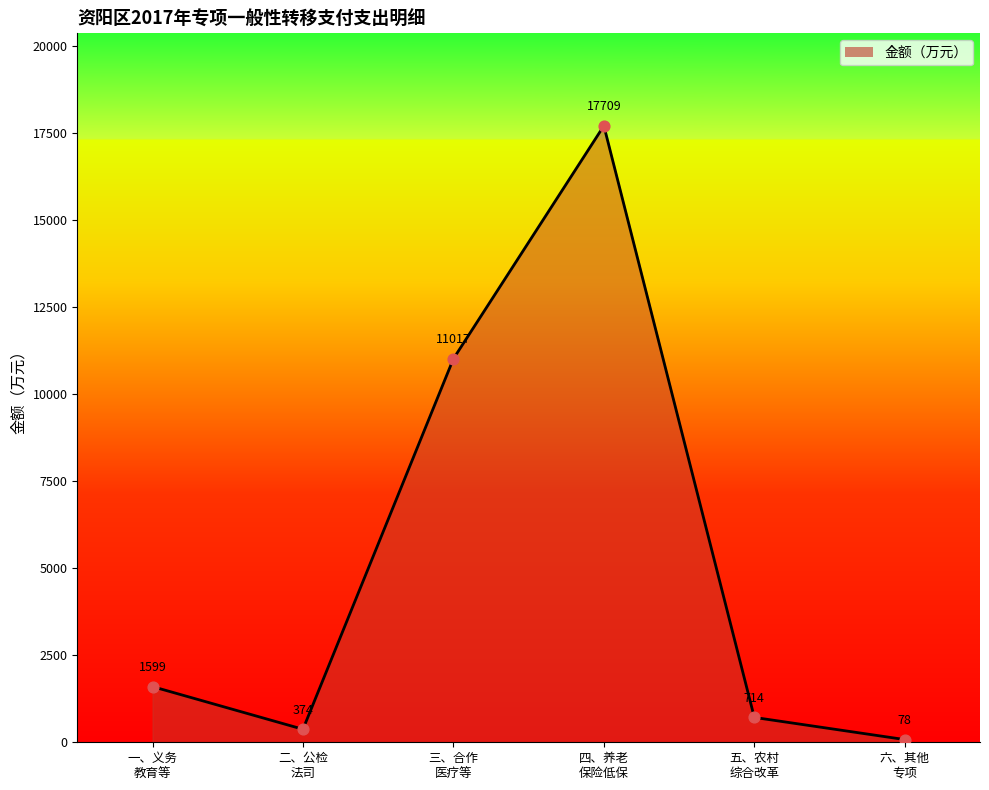

What is the minimum value shown in the chart?

78